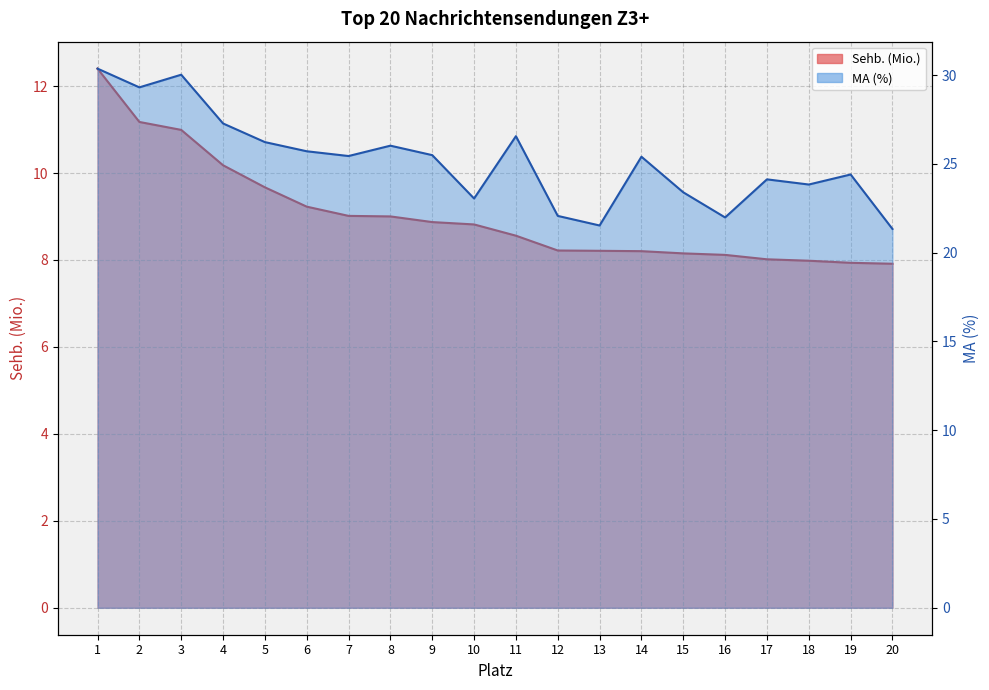

True or false: MA (%) and Sehb. (Mio.) cross at least once.

False